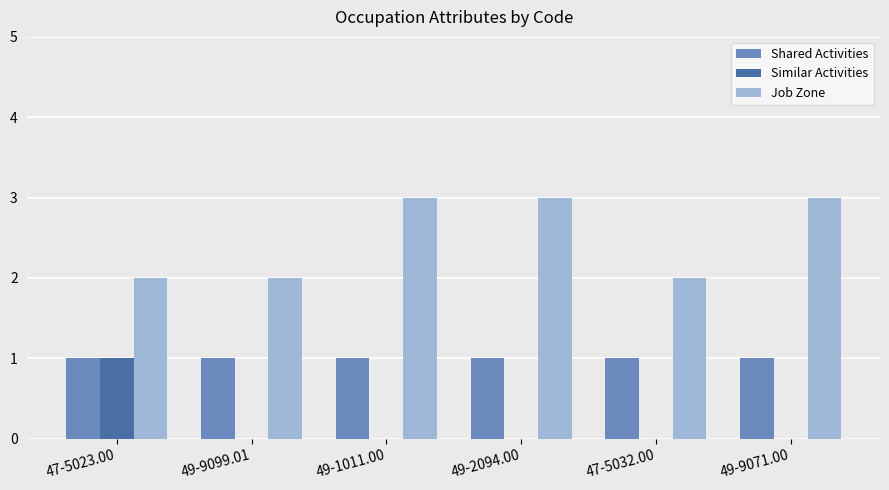

What is the greatest value displayed?

3